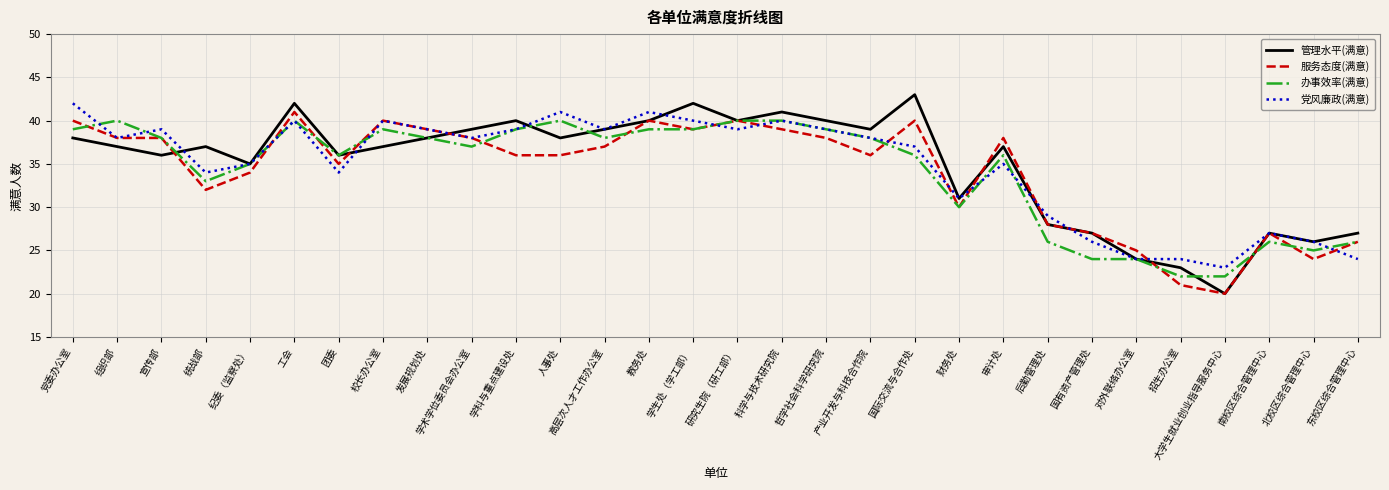

What is the difference between the highest and lowest values at 大学生就业创业指导服务中心?

3